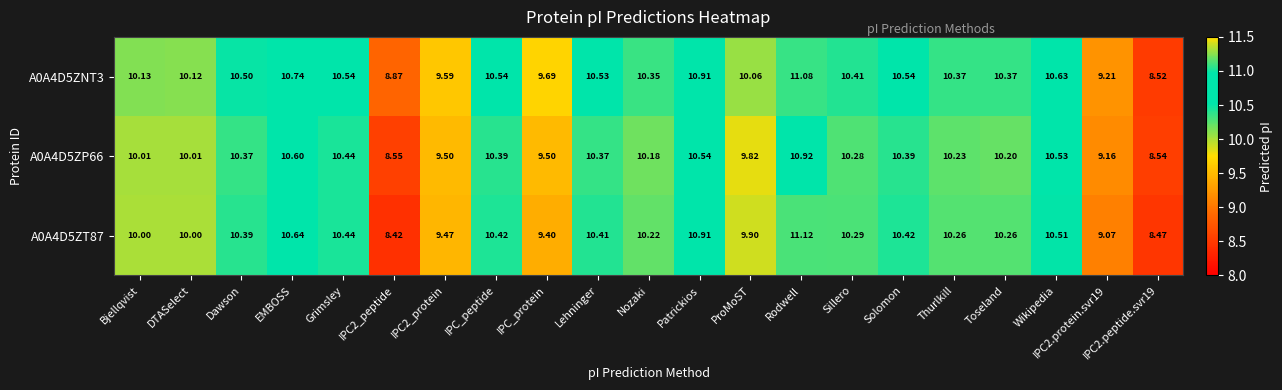

Which label corresponds to the largest value in the chart?

Rodwell